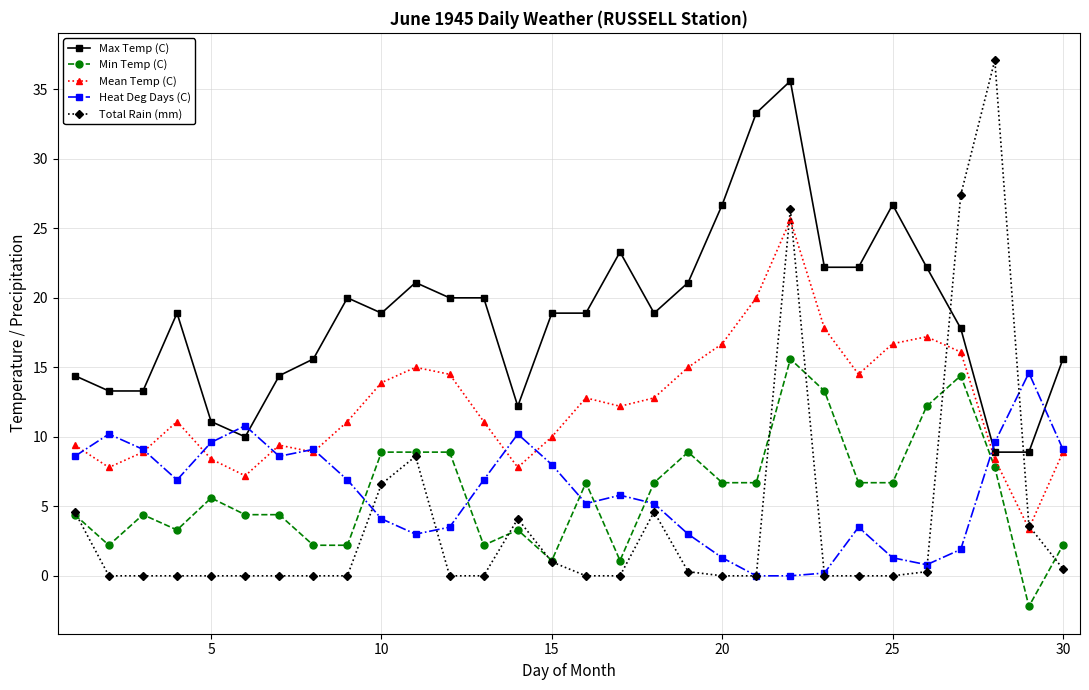

How many times do Heat Deg Days (C) and Min Temp (C) cross each other?

6